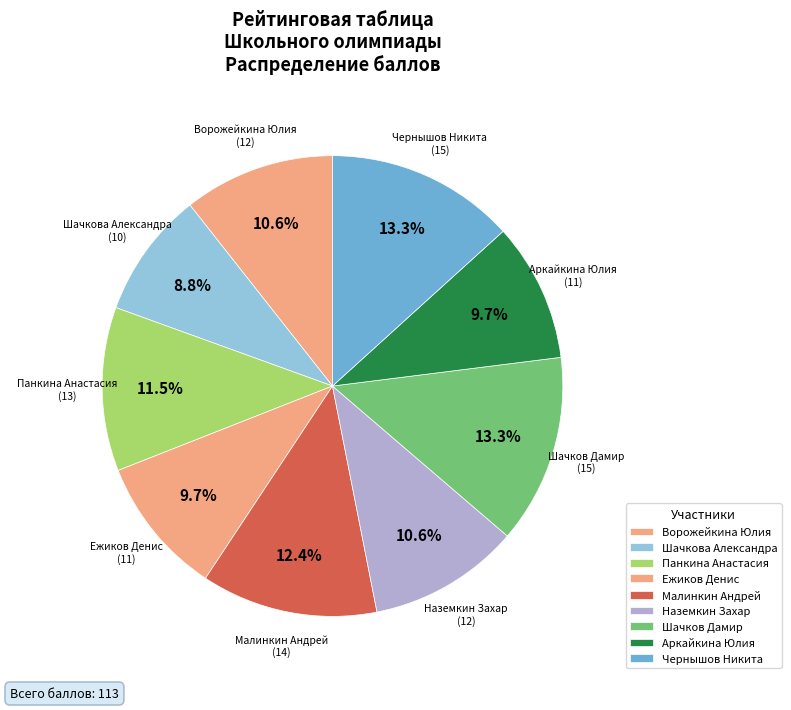

Is the sum of Шачков Дамир and Наземкин Захар greater than half?

No